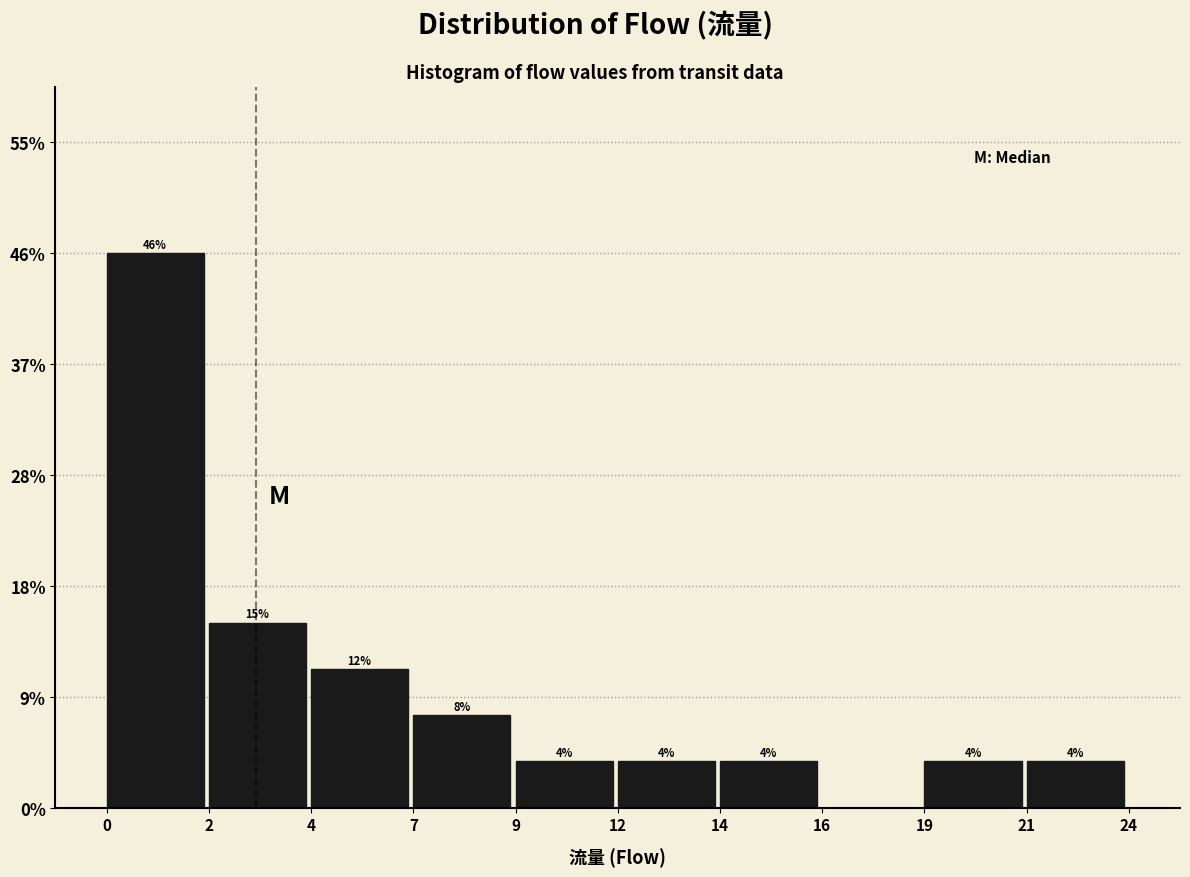

Are the bars horizontal?

No